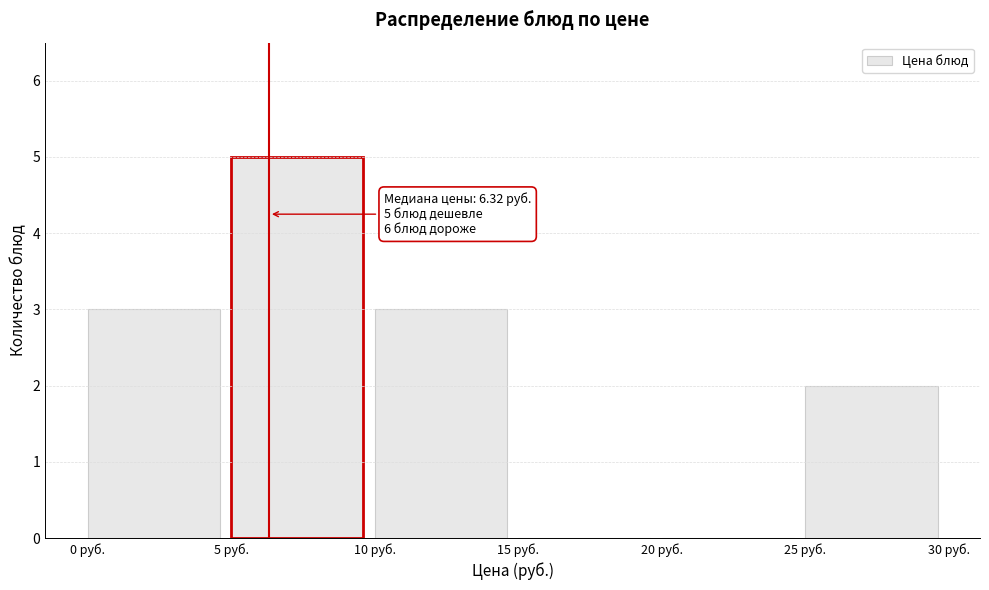

Over which range of the x-axis is the bar tallest?

5 to 10